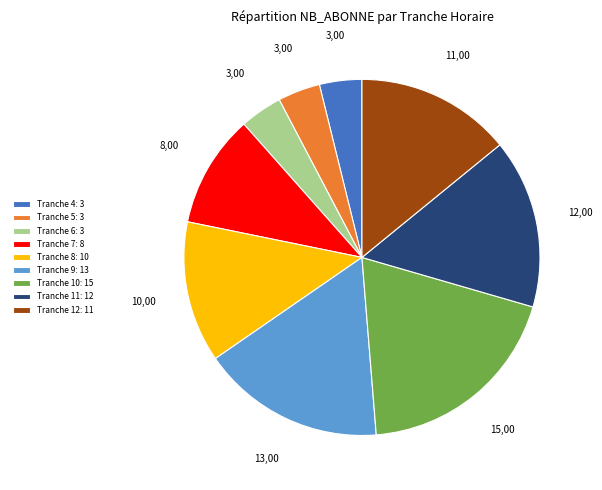

Approximately how many times larger is the value at Tranche 9: 13 compared to Tranche 11: 12?

1.1